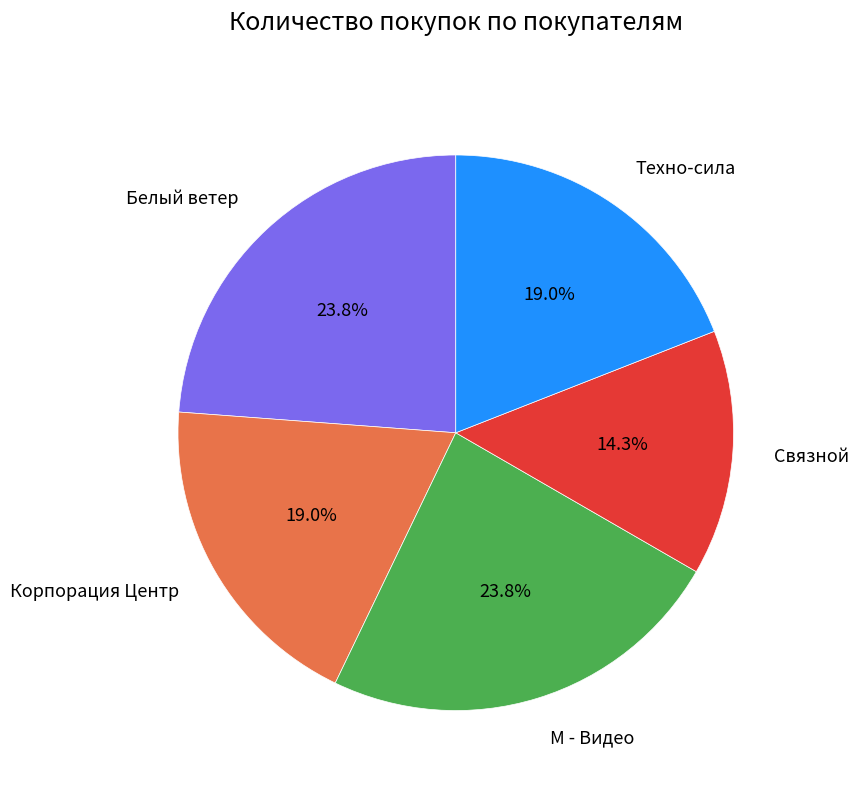

What portion of the pie excludes М - Видео?

76.2%